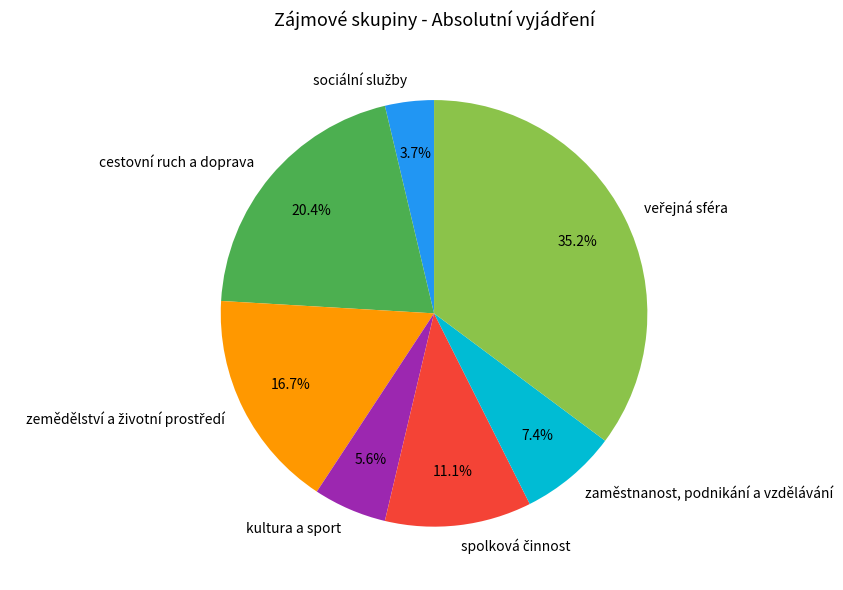

Is the sum of zaměstnanost, podnikání a vzdělávání and cestovní ruch a doprava greater than half?

No